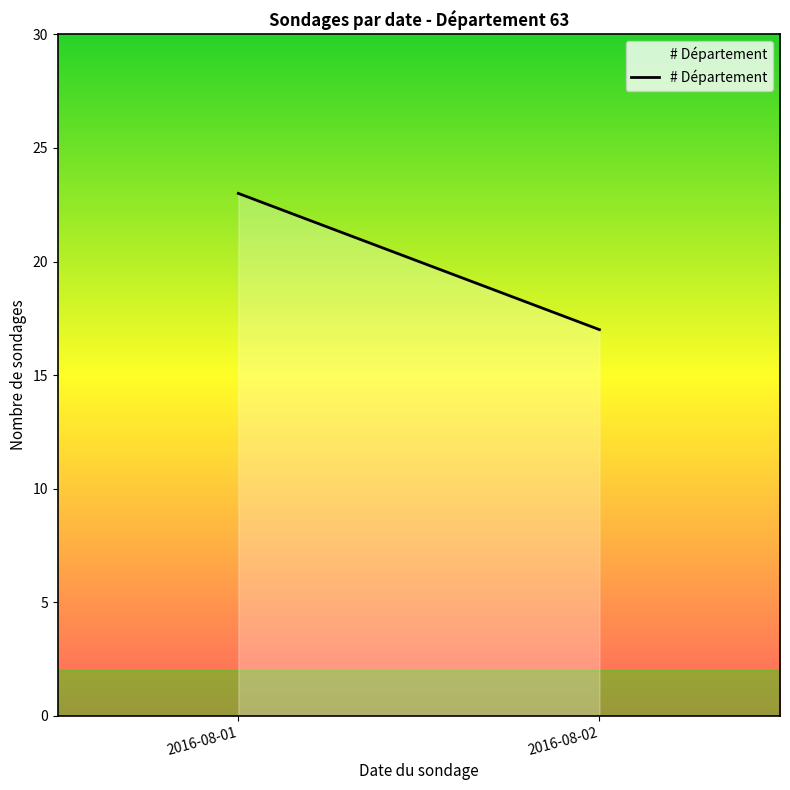

At which category does the chart reach its minimum across all series?

2016-08-02